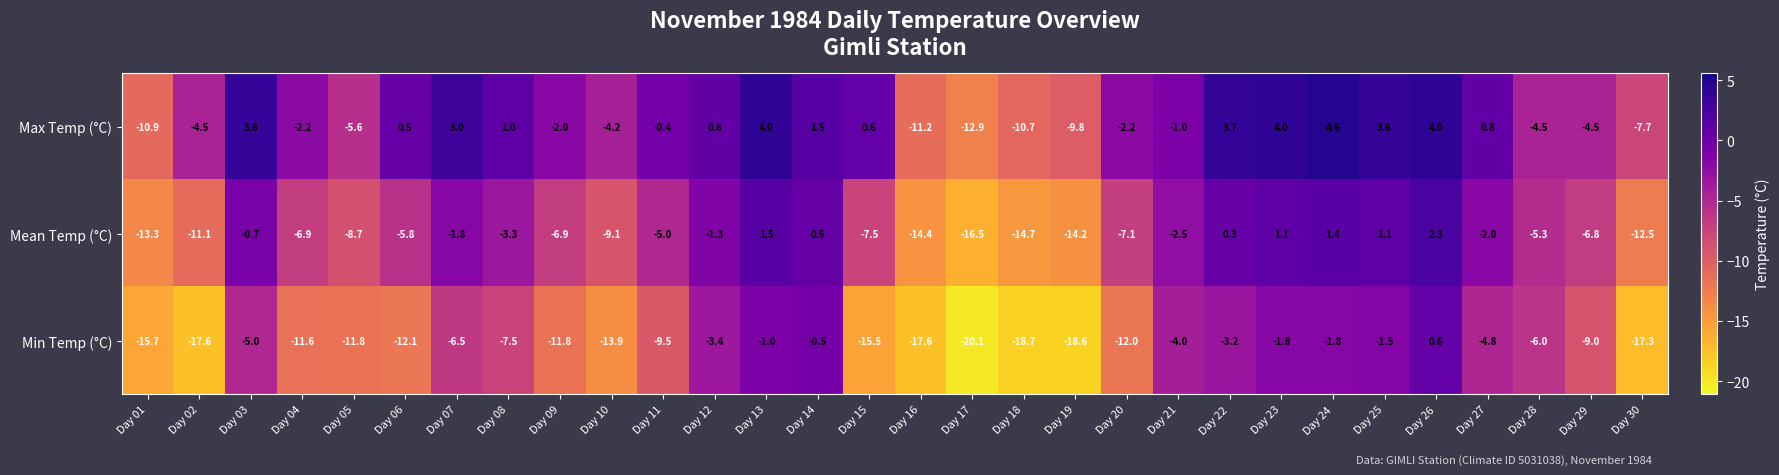

The Max Temp (°C) series shows -2.9 at Day 29. True or false?

False